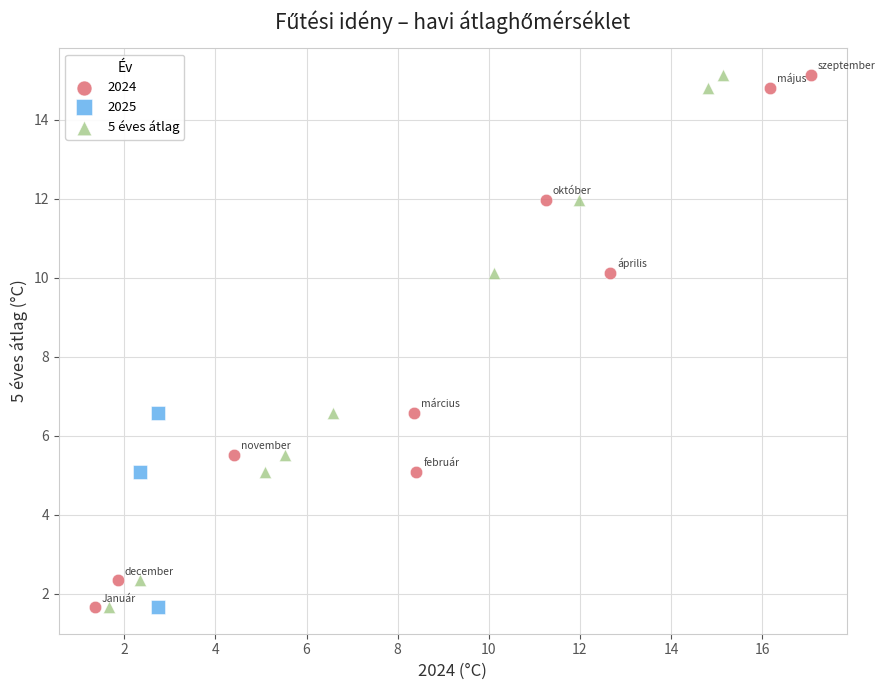

What are all the series names shown in the legend?

2024, 2025, 5 éves átlag